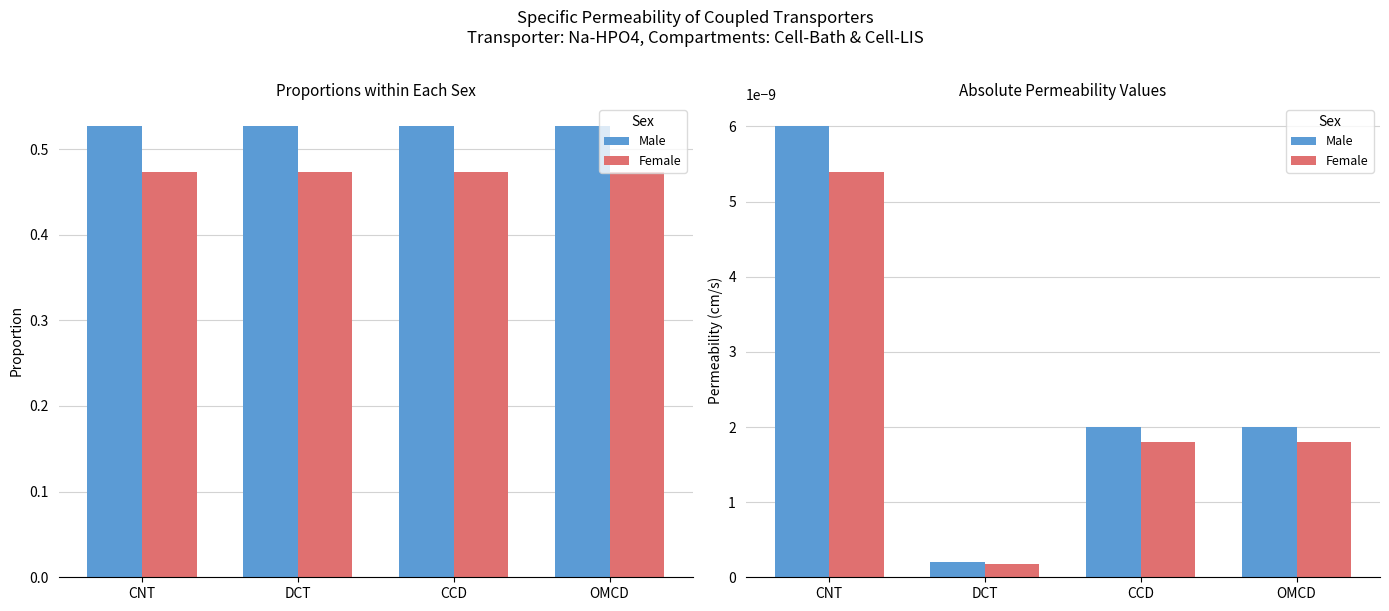

True or false: Male has a value of 0.0 at DCT.

False